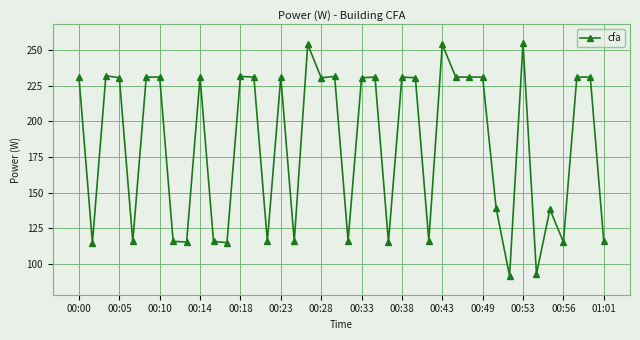

What is the value of the 22nd point from the left?

230.6